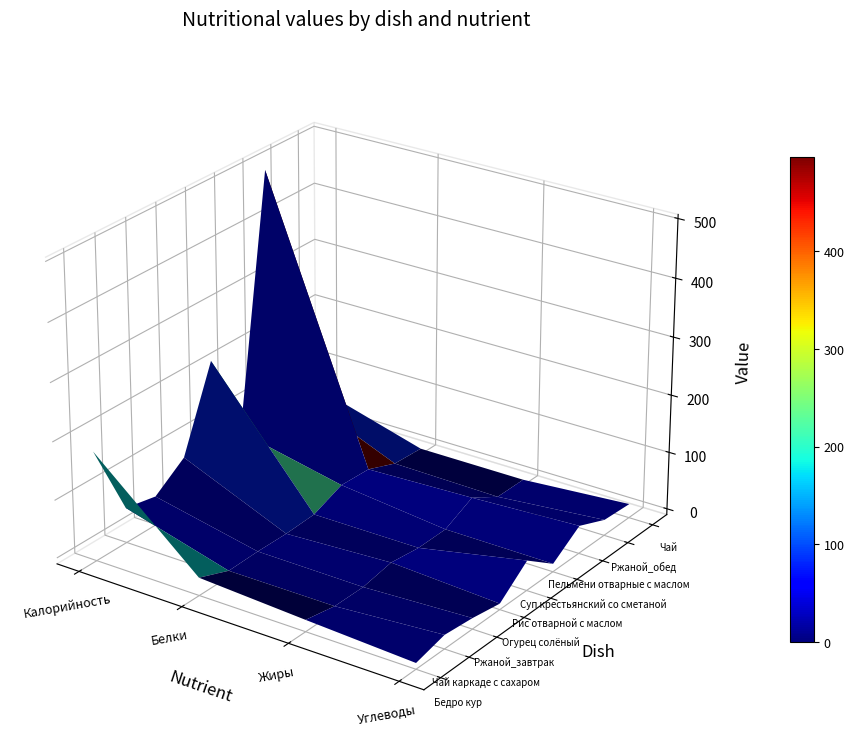

At which label does Бедро кур first exceed 20?

Калорийность